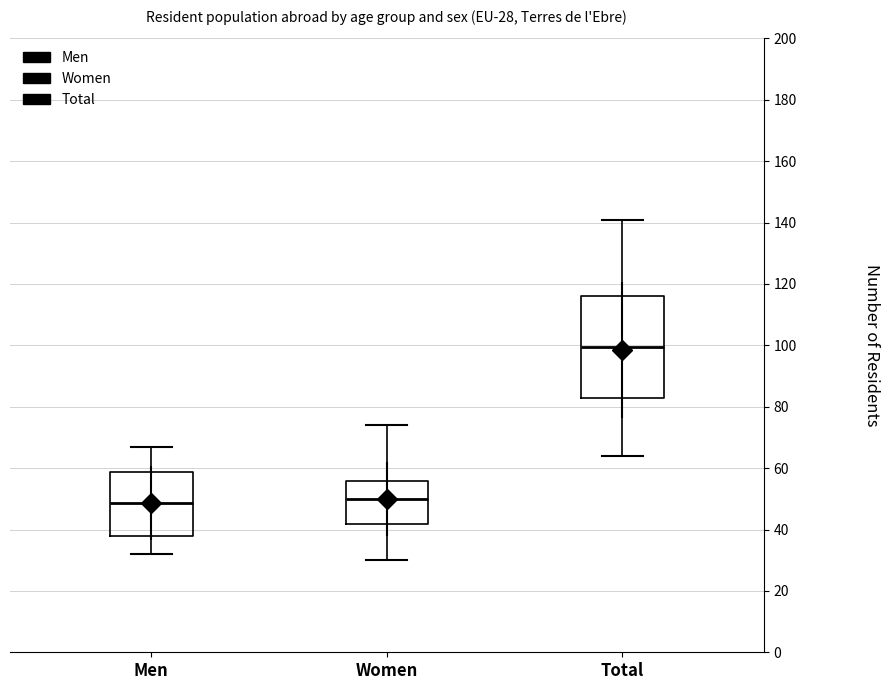

Which box is the tallest, from its lower edge to its upper edge?

Total